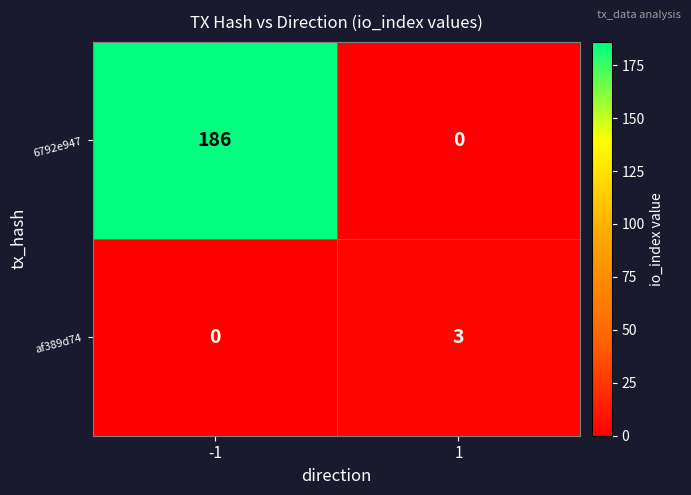

What is the difference between the maximum and minimum values in the 6792e947 series?

186